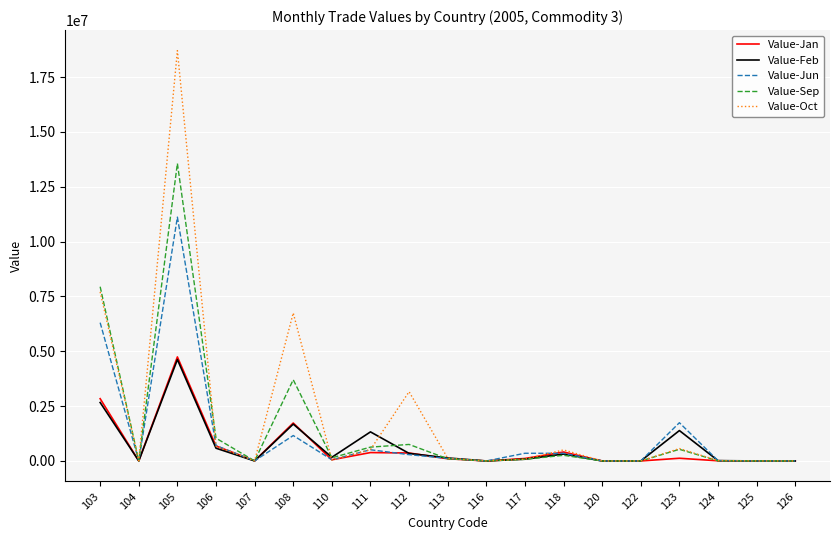

Which series has the largest range (max minus min)?

Value-Oct